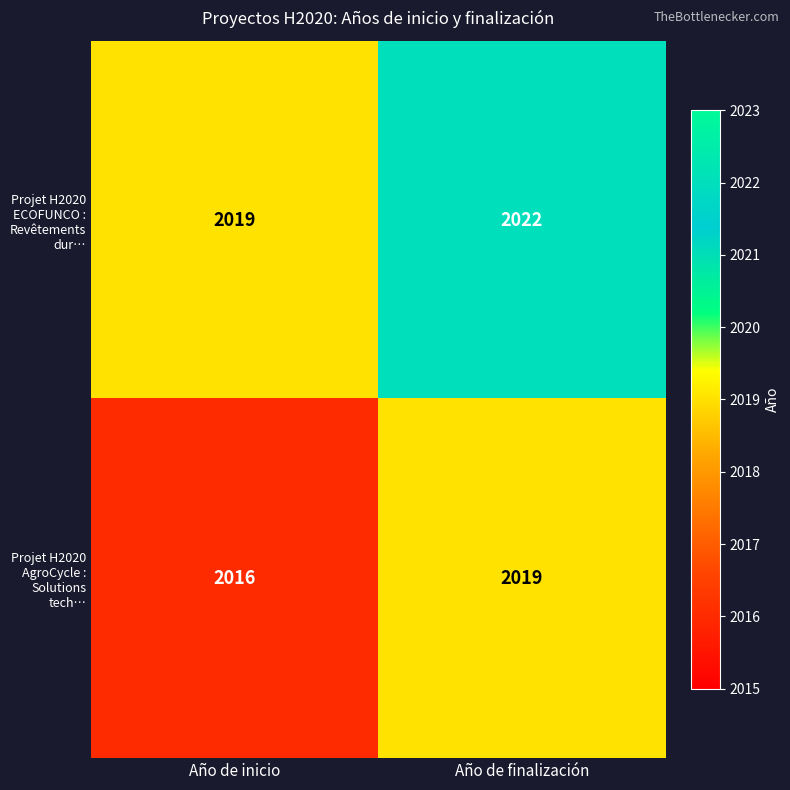

At which category is the sum across all series the highest?

Año de finalización